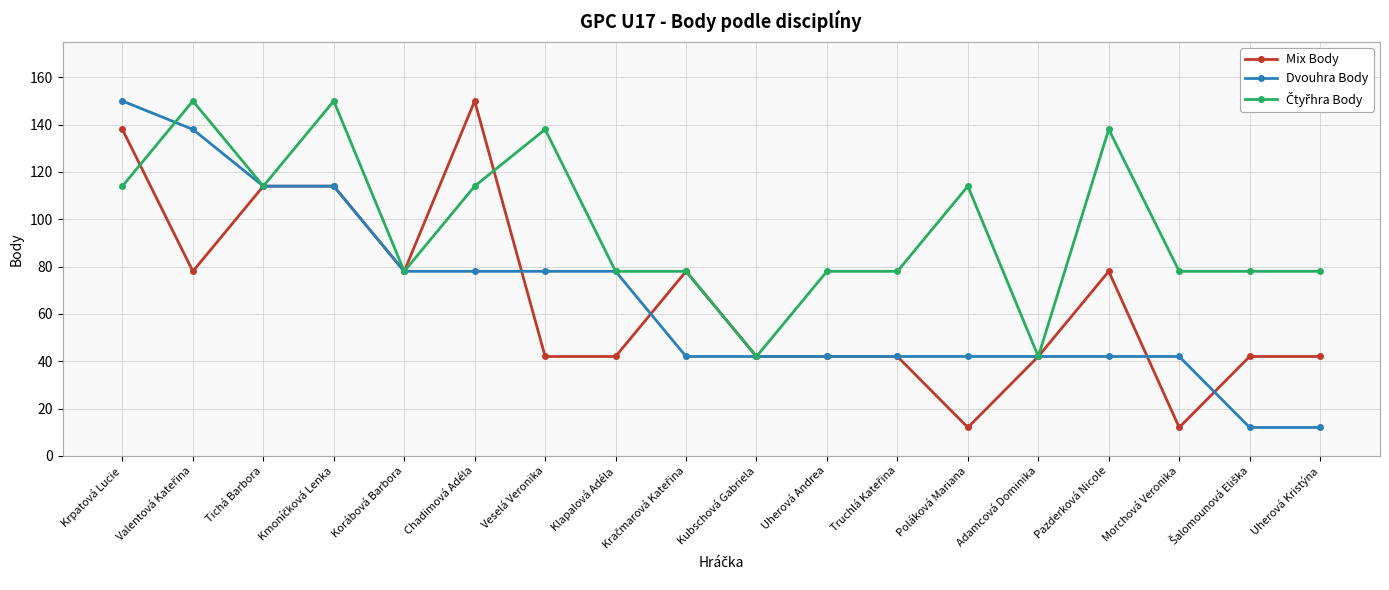

At which label does Dvouhra Body reach its peak?

Krpatová Lucie